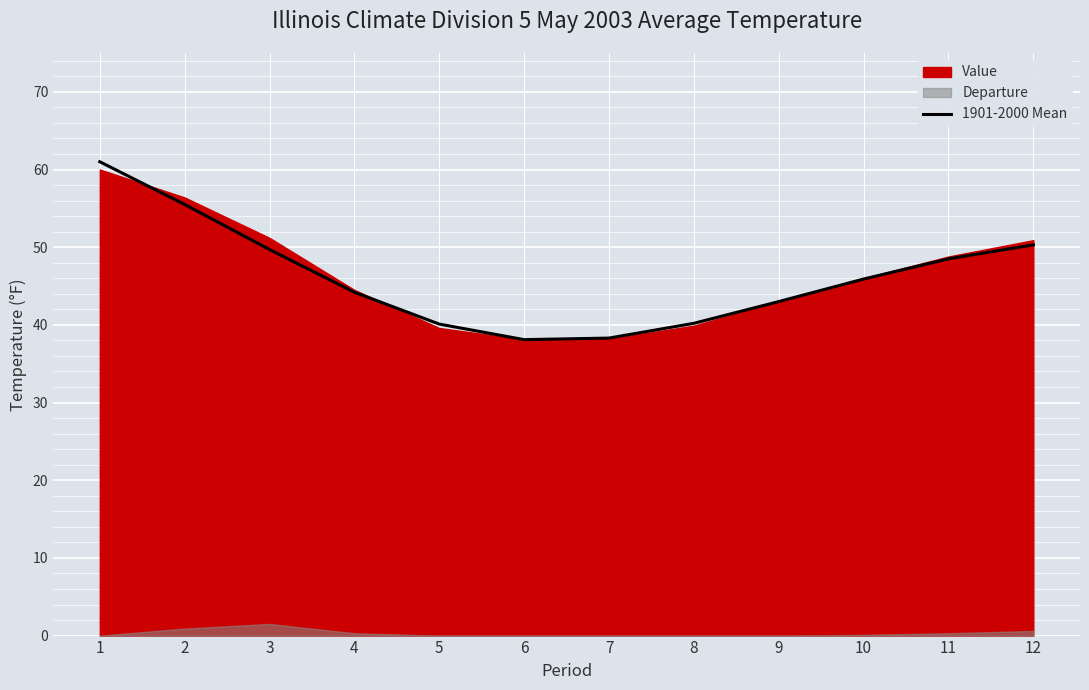

The value at 5 is 40.1. True or false?

True